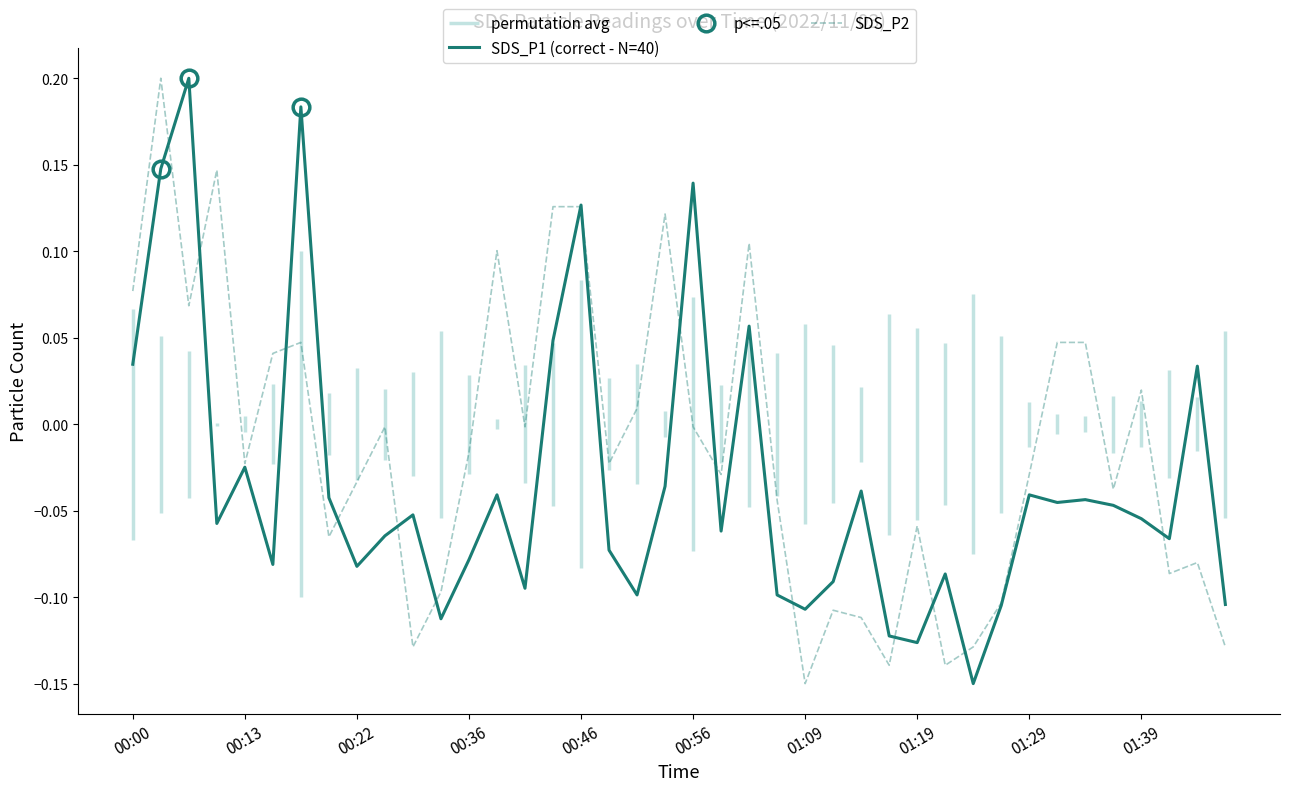

How many times do SDS_P2 and SDS_P1 (correct - N=40) cross each other?

15